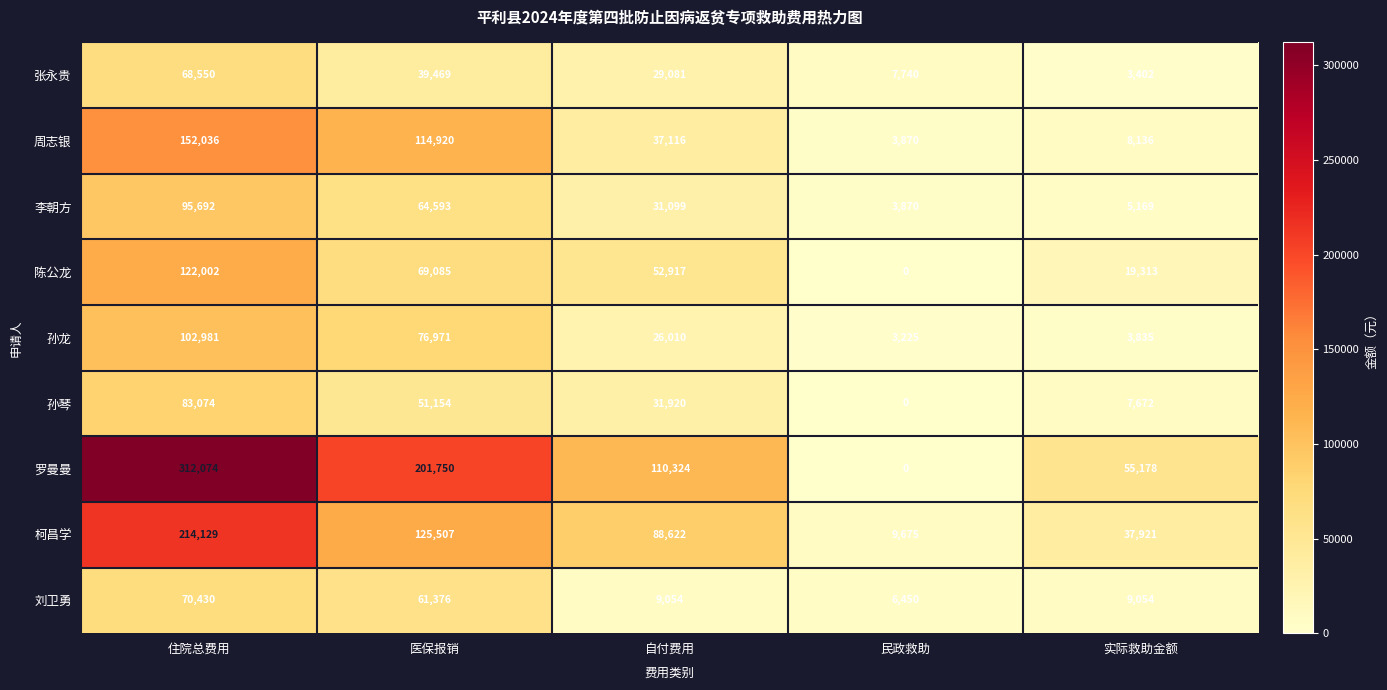

What is the sum of the 李朝方 values at 自付费用 and 实际救助金额?

36268